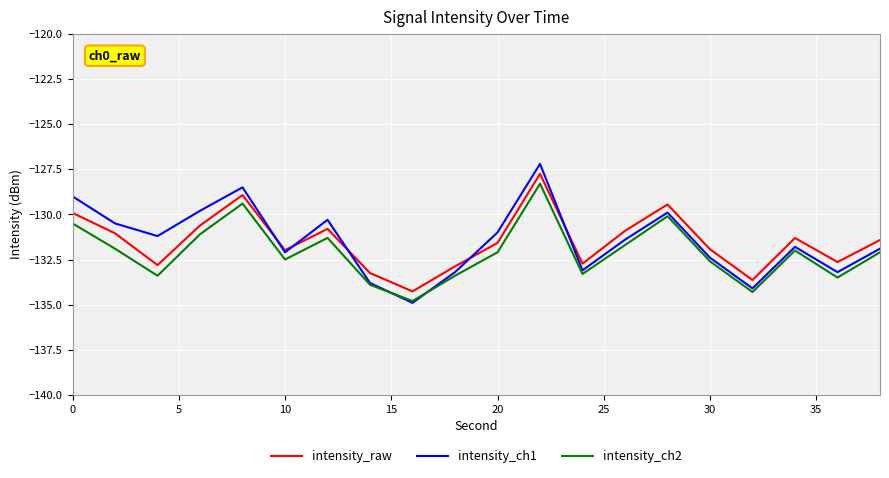

What is the minimum value for intensity_raw?

-134.3